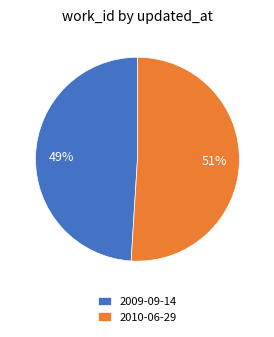

Is it true that 2010-06-29 is 51% of the pie?

True